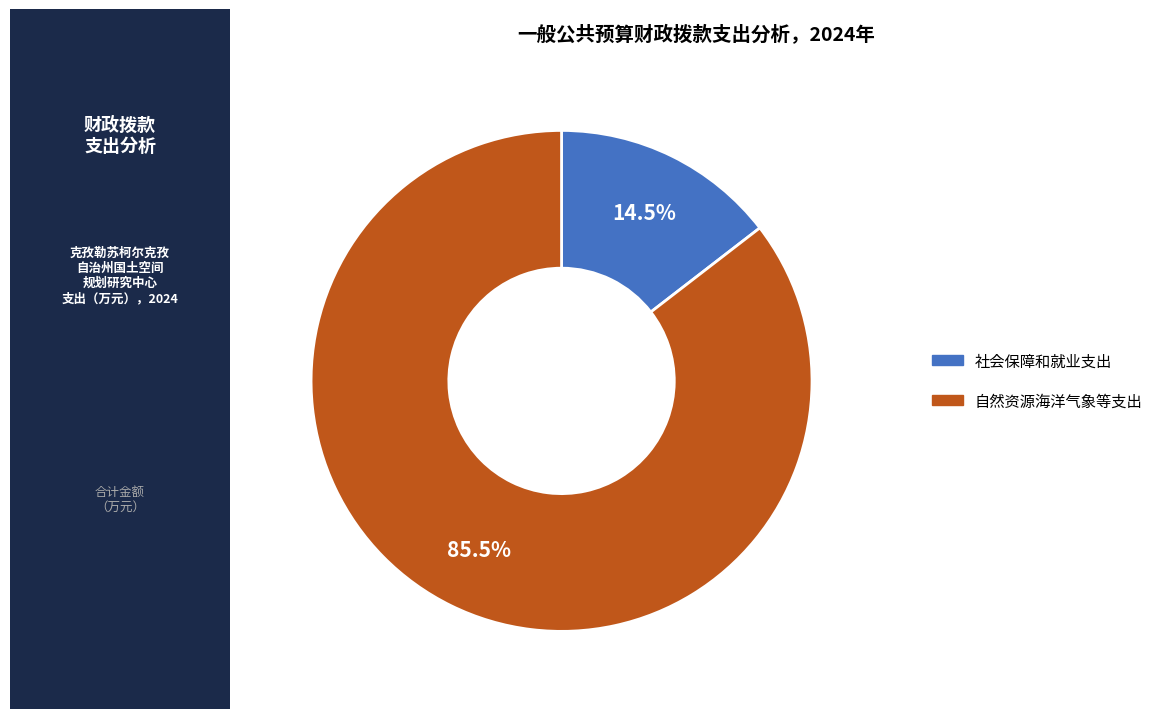

Approximately how many times larger is the value at 自然资源海洋气象等支出 compared to 社会保障和就业支出?

5.9